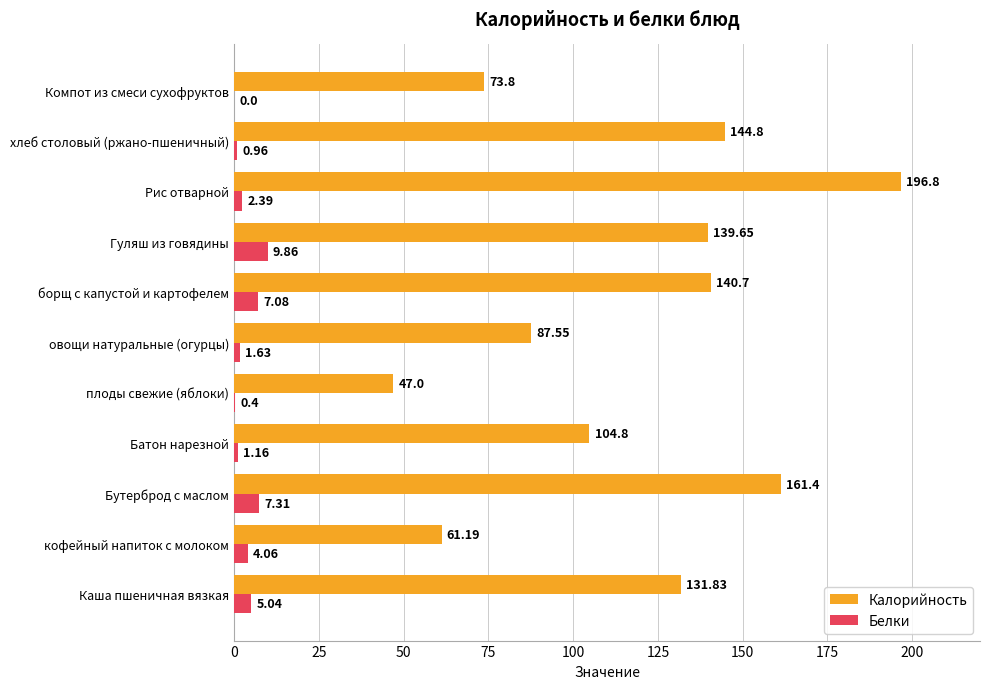

What is the sum of all Белки values?

39.9